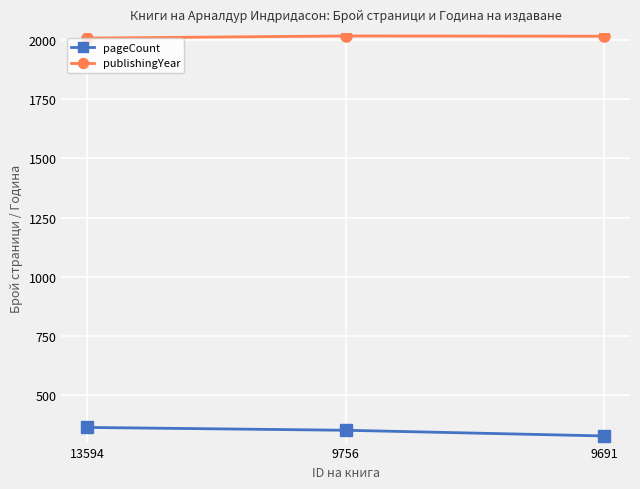

Rank the series by their maximum value, from lowest to highest.

pageCount, publishingYear